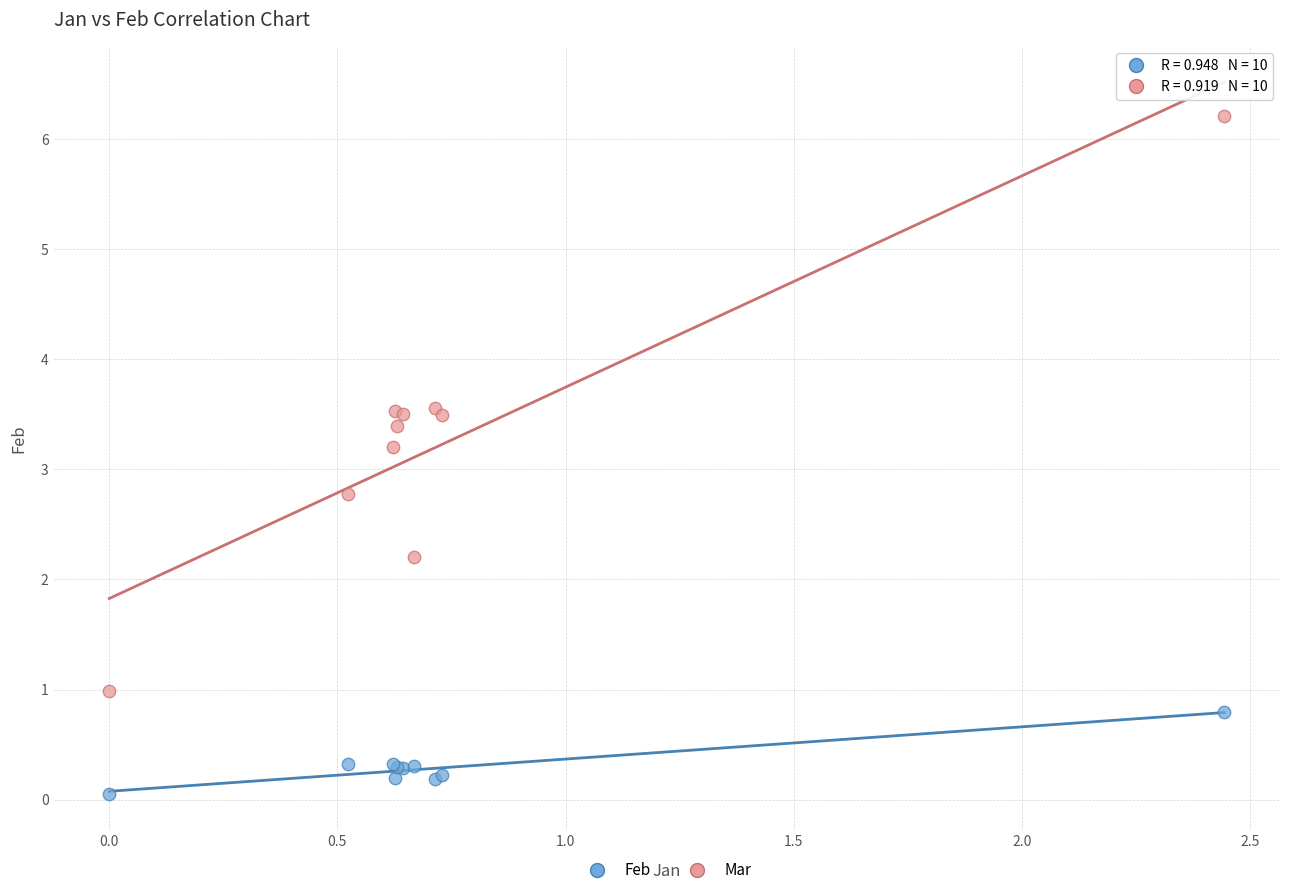

What are all the series names shown in the legend?

Feb, Mar